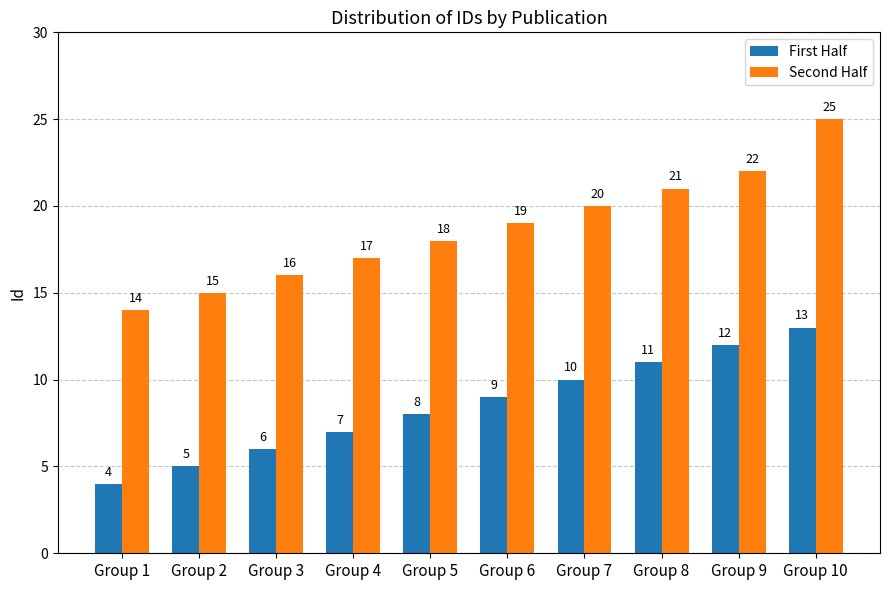

What are all the series names shown in the legend?

First Half, Second Half